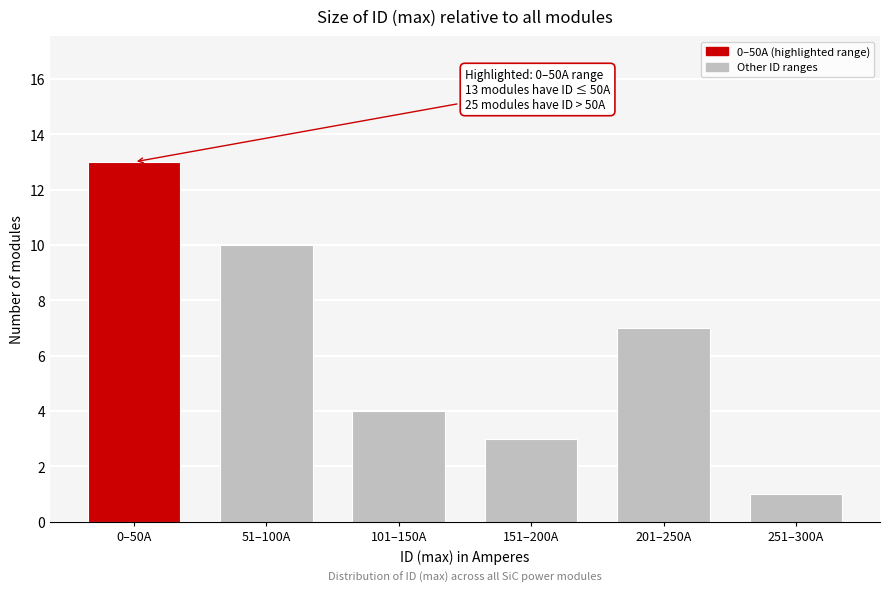

Reading left to right, transcribe all the data shown in this chart.

13	10	4	3	7	1